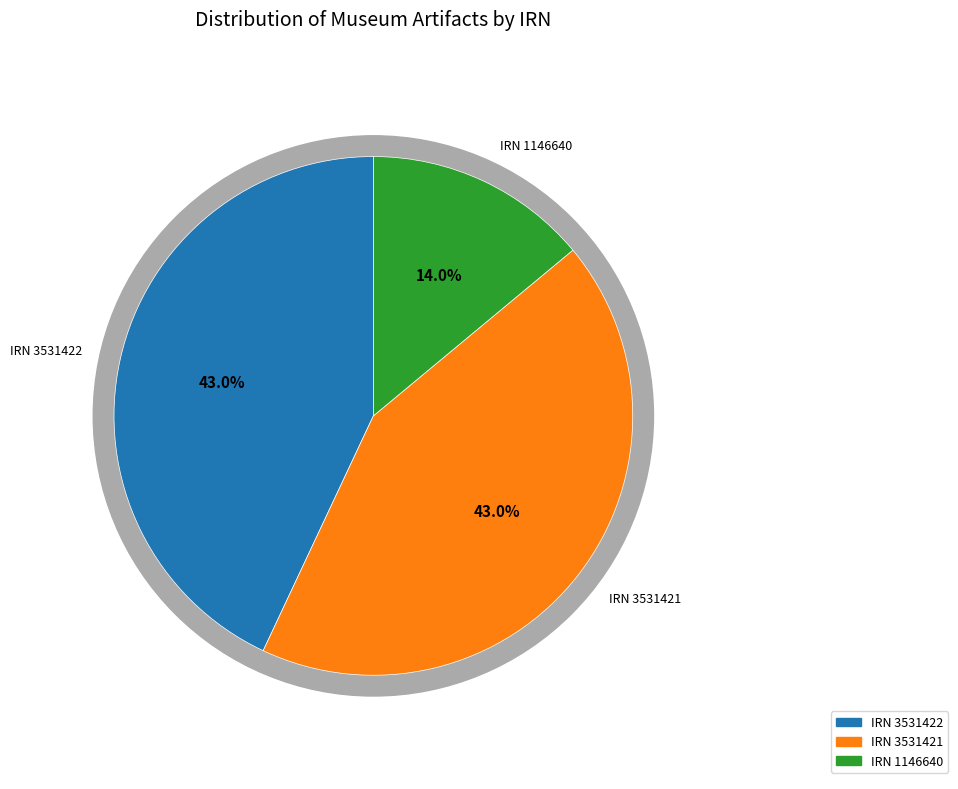

How many segments does this pie chart have?

3